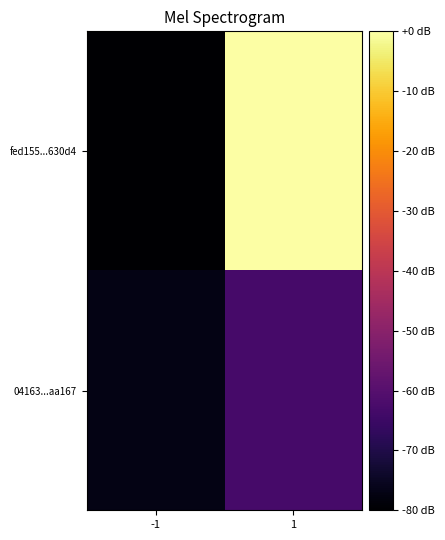

Between -1 and 1, which series saw the biggest shift?

fed155...630d4